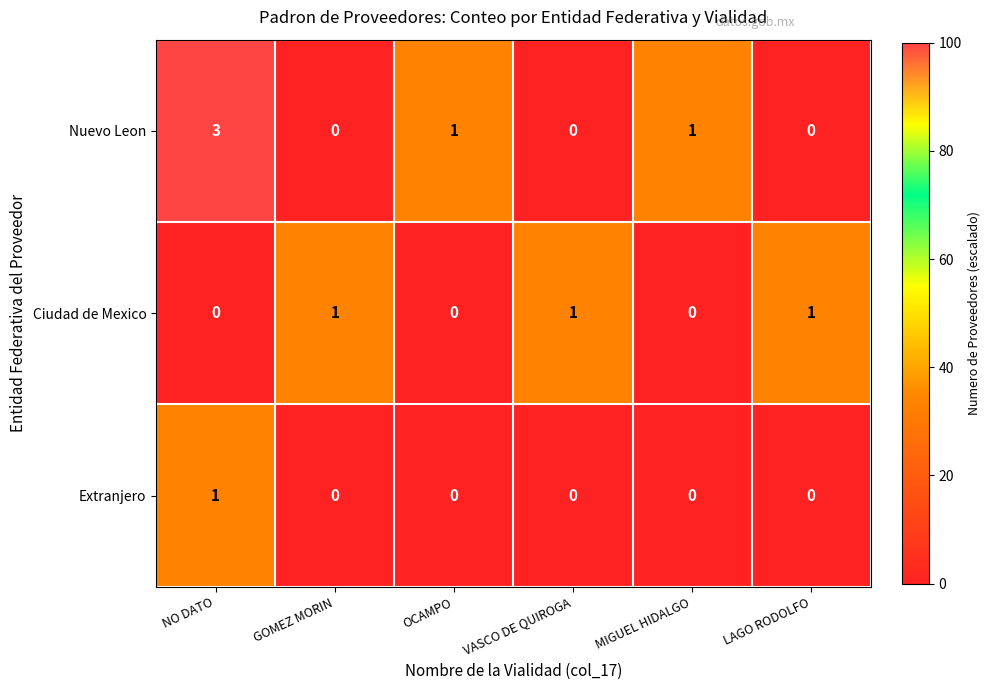

At which category is the sum across all series the highest?

NO DATO